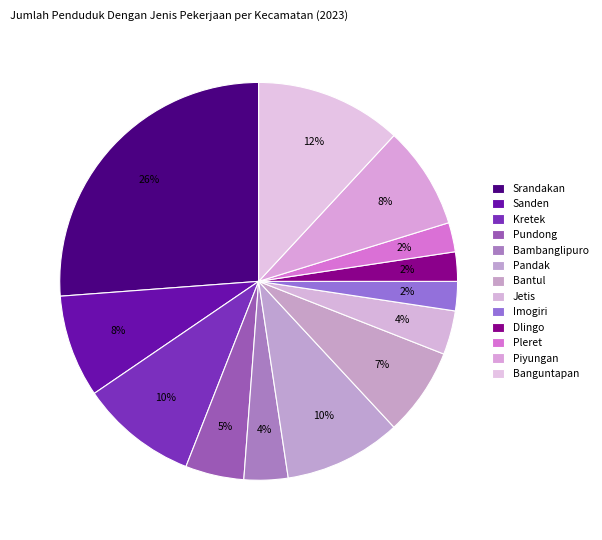

How many segments does this pie chart have?

13